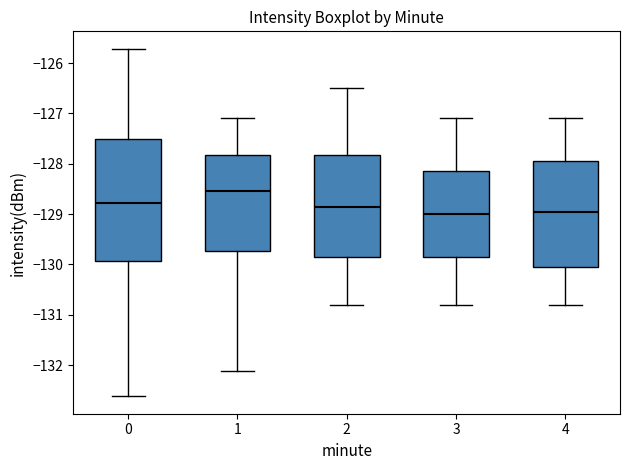

Reading left to right, transcribe this box plot: for each box, give where its median line is, the range the box spans, and where its two whiskers end, as read against the y-axis. The values are not printed on the chart, so give them approximately, as read against the axis.

0: median -128.8, box -129.9 to -127.5, whiskers -132.6 to -125.7
1: median -128.5, box -129.7 to -127.8, whiskers -132.1 to -127.1
2: median -128.8, box -129.8 to -127.8, whiskers -130.8 to -126.5
3: median -129.0, box -129.8 to -128.1, whiskers -130.8 to -127.1
4: median -128.9, box -130.0 to -127.9, whiskers -130.8 to -127.1